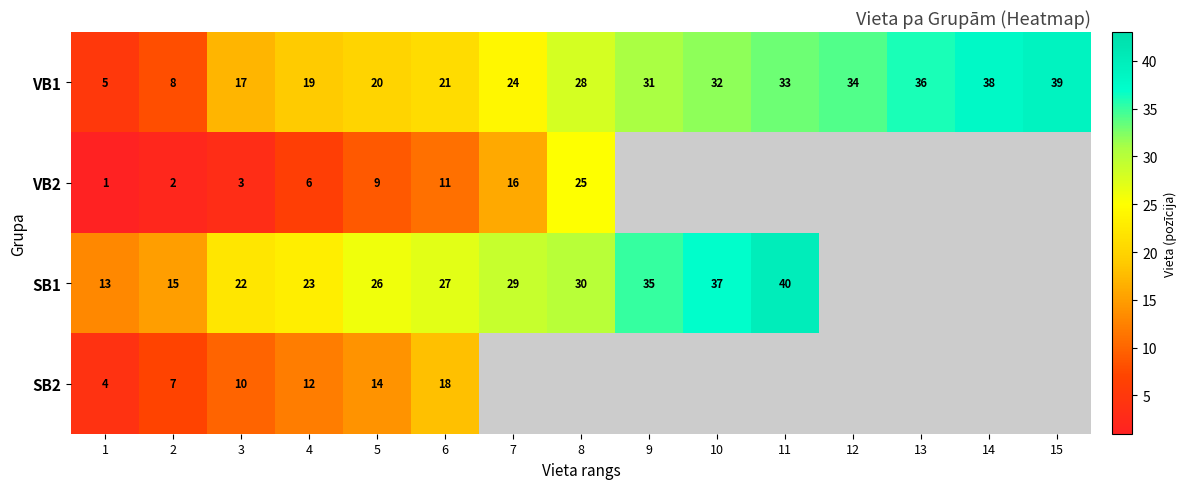

What is the maximum value shown in the chart?

40